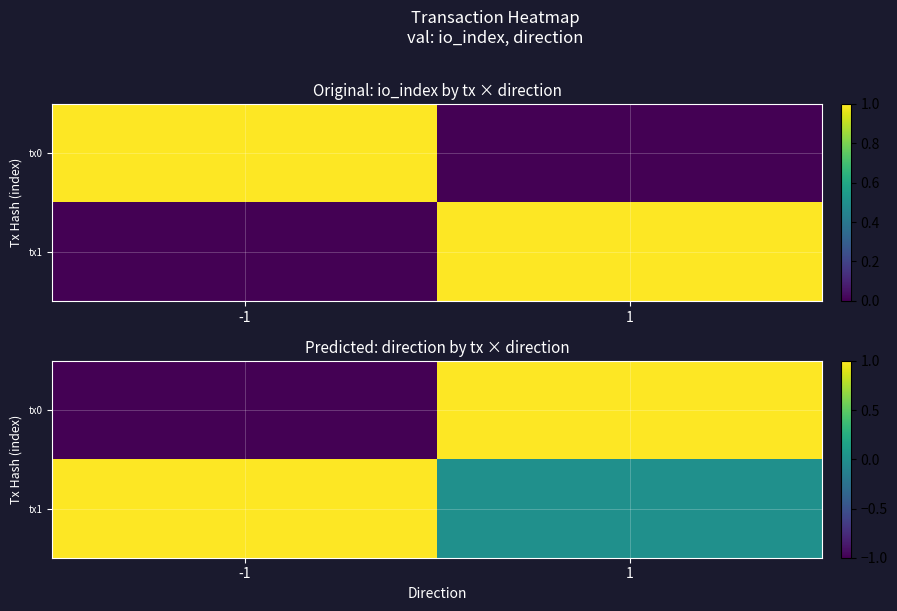

At which label does tx1 reach its minimum?

1